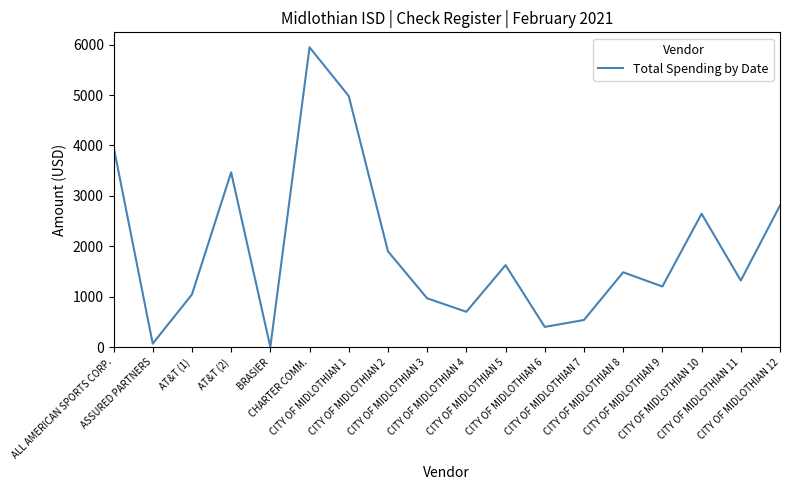

True or false: the data shows 518.6 at CITY OF MIDLOTHIAN 3.

False